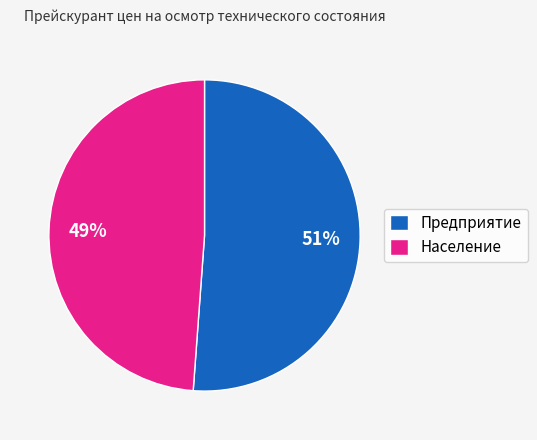

How many slices are in this pie chart?

2